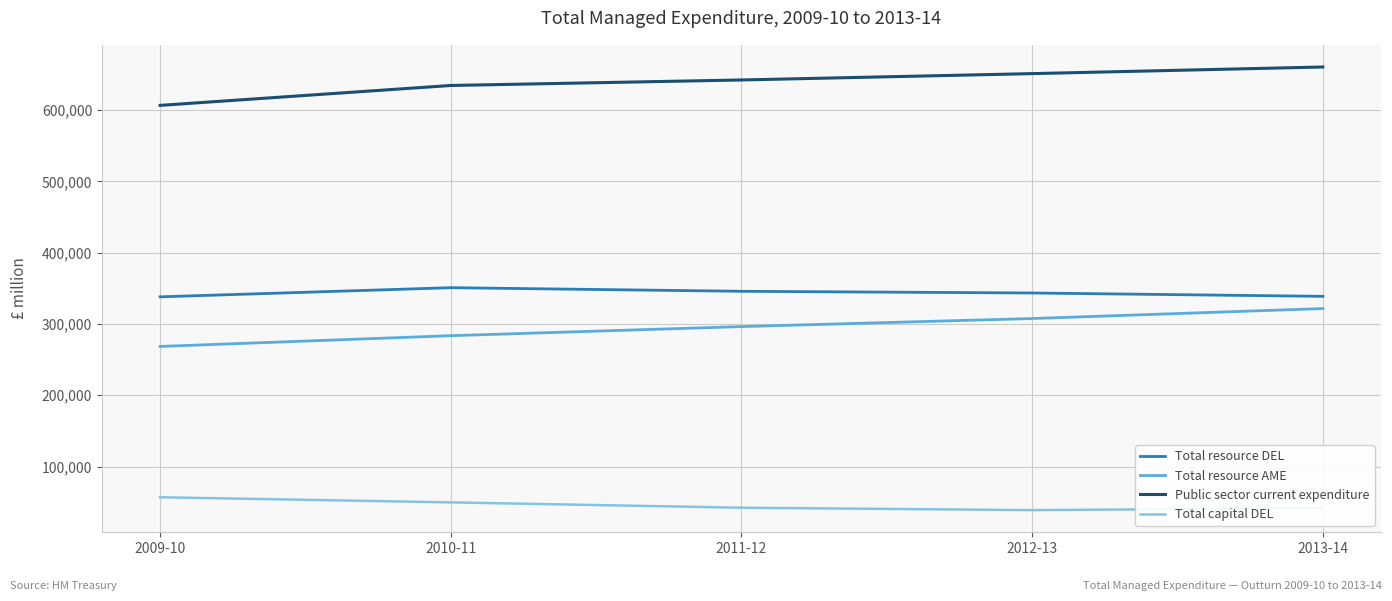

What is the maximum value for Total capital DEL?

57007